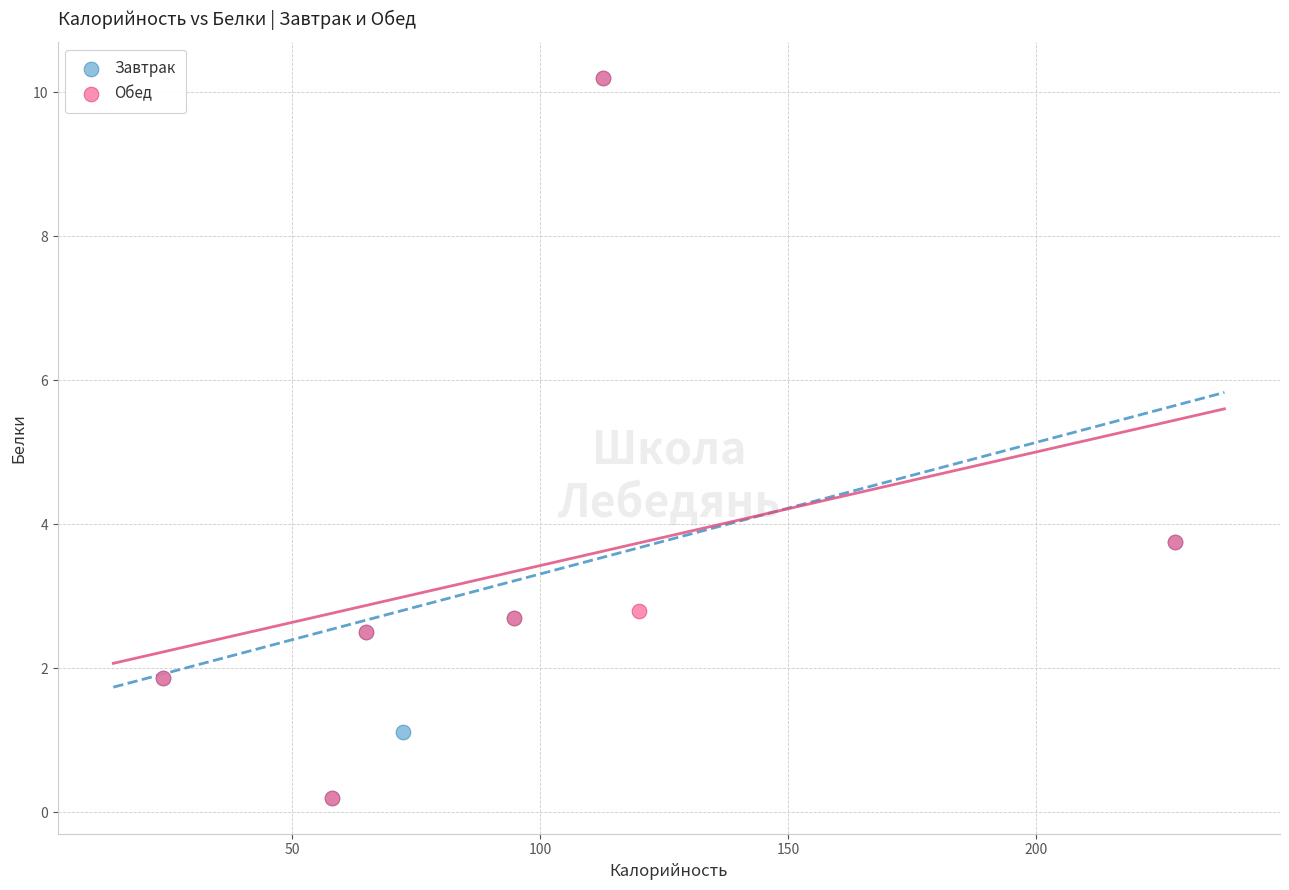

What are all the series names shown in the legend?

Завтрак, Обед